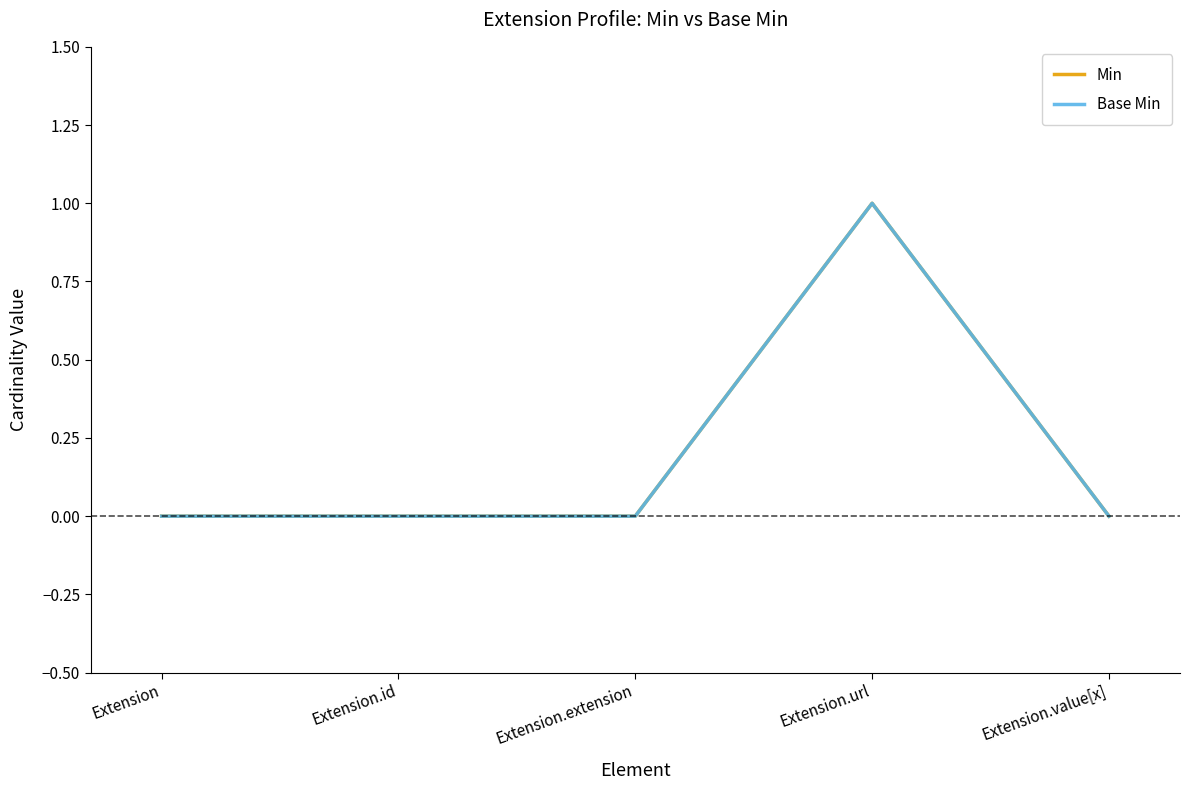

Does the chart display data point markers on the line(s)?

No